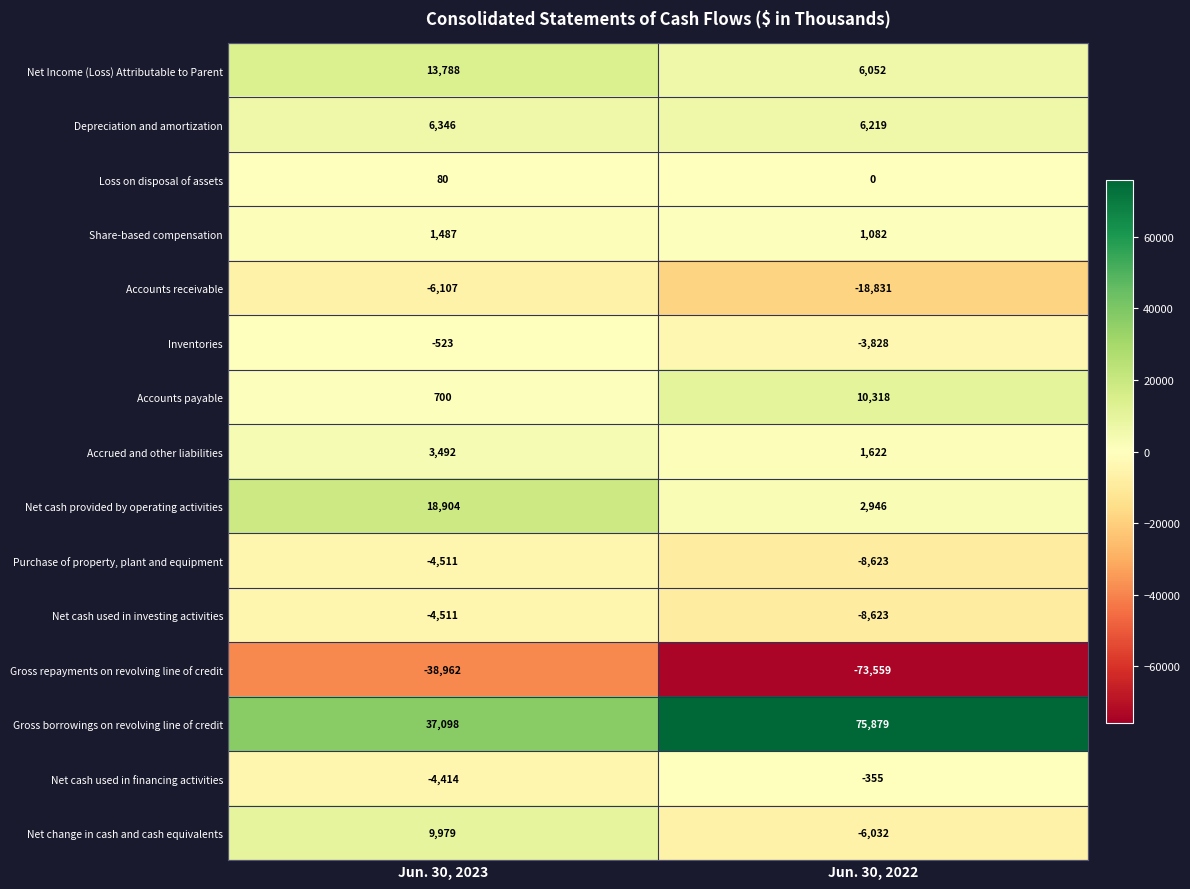

What is the total value across all series at Jun. 30, 2022?

-15733